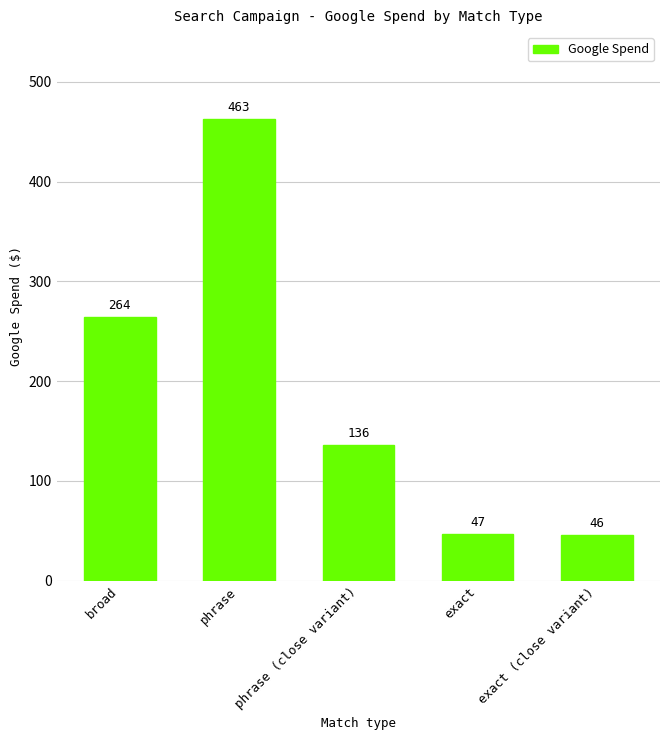

Where is the data nearest to the value 254?

broad